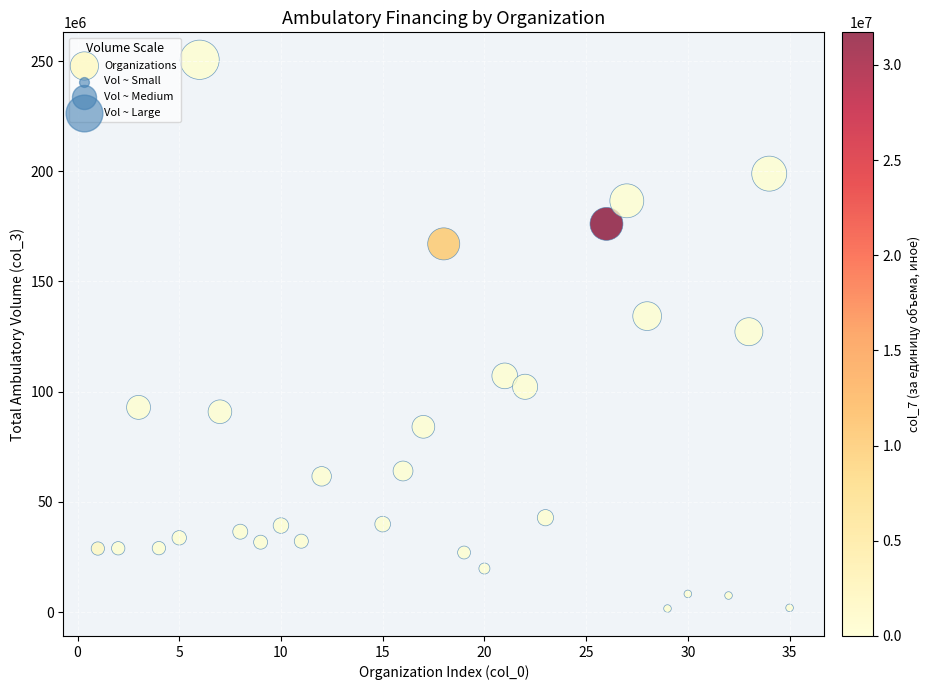

What is the range of Y values (max minus min)?

248935510